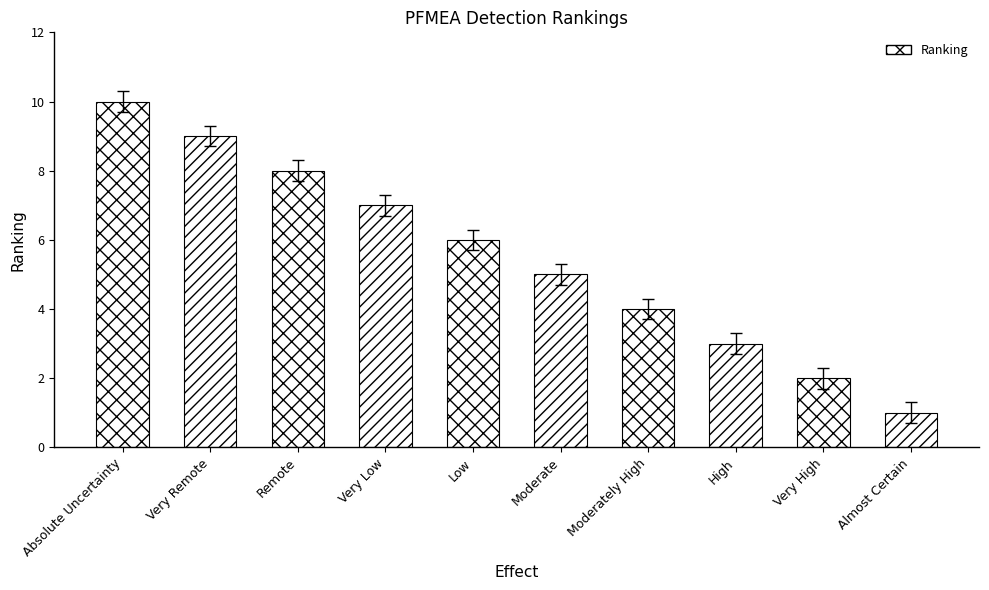

Between Very High and Very Remote, which is larger?

Very Remote